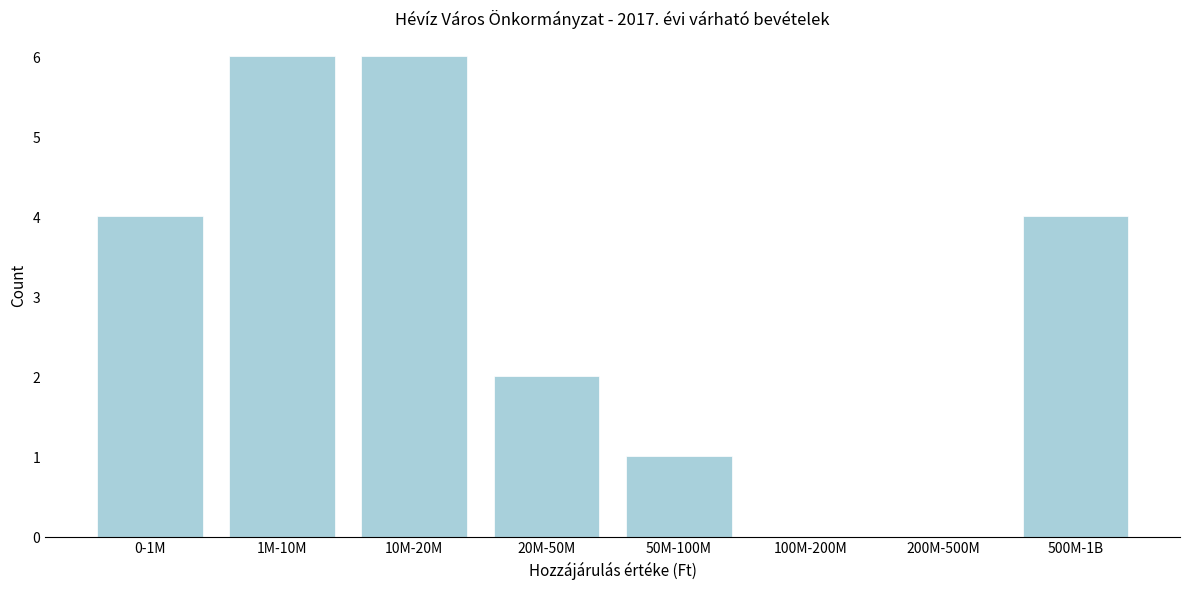

Reading right to left, transcribe all the data shown in this chart.

500M-1B=4	200M-500M=0	100M-200M=0	50M-100M=1	20M-50M=2	10M-20M=6	1M-10M=6	0-1M=4